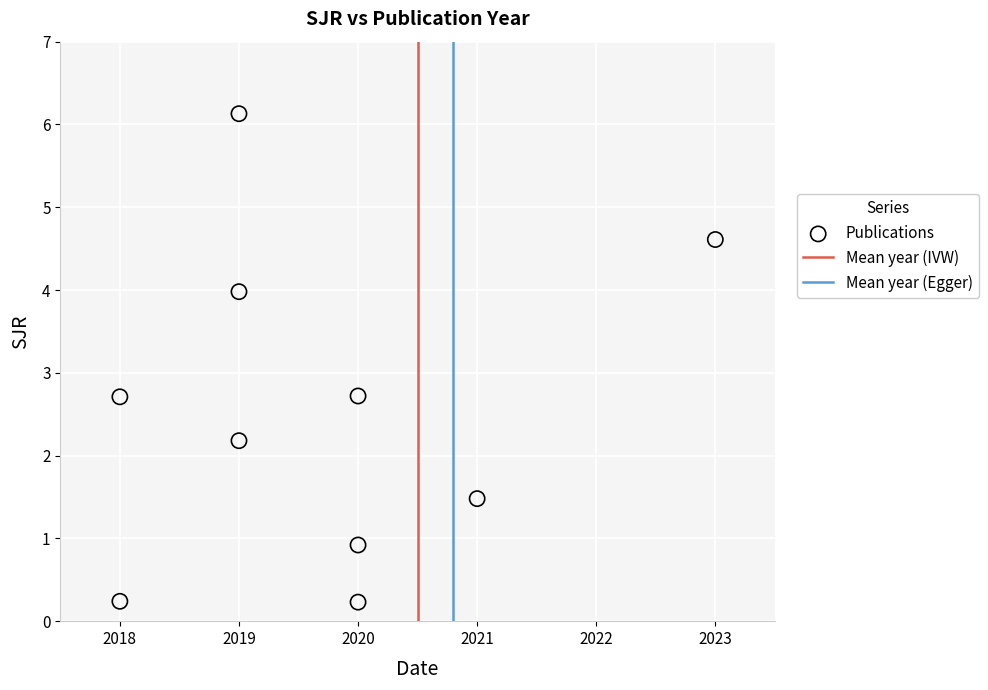

What is the average X value?

2019.7